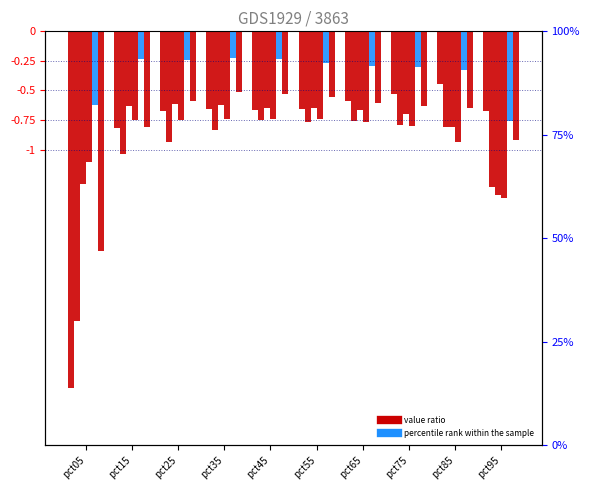

Rank the series at pct35 from lowest to highest value.

Feb, Apr, Jan, Mar, Jun, May